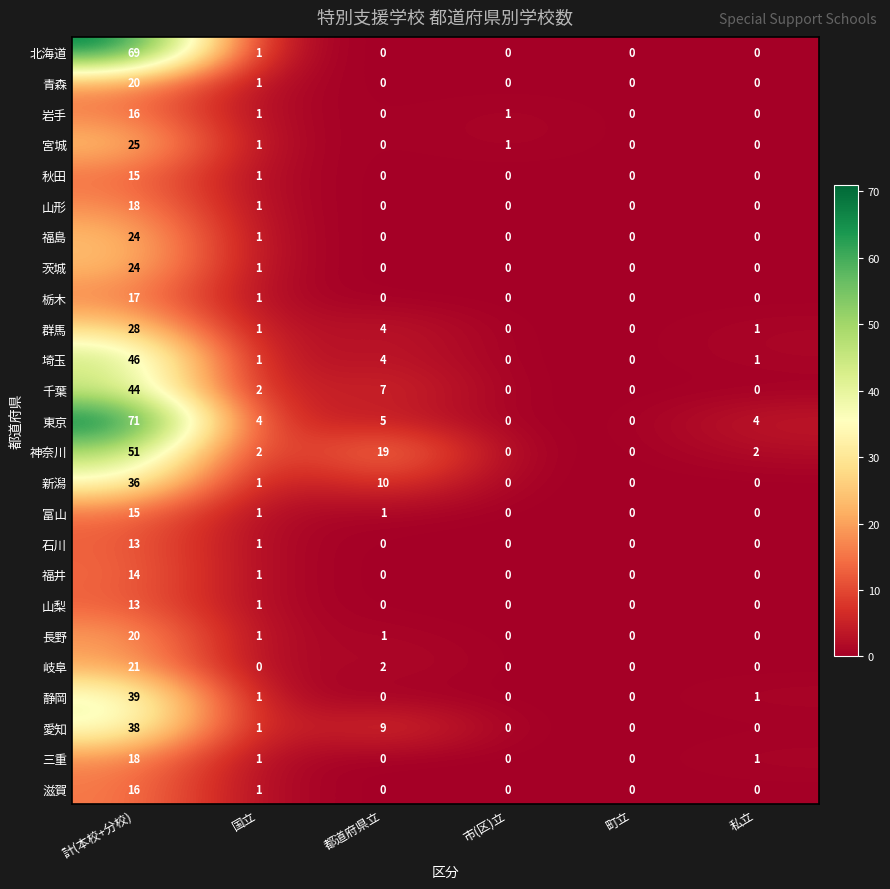

Is it true that 宮城 equals 16 at 計(本校+分校)?

False